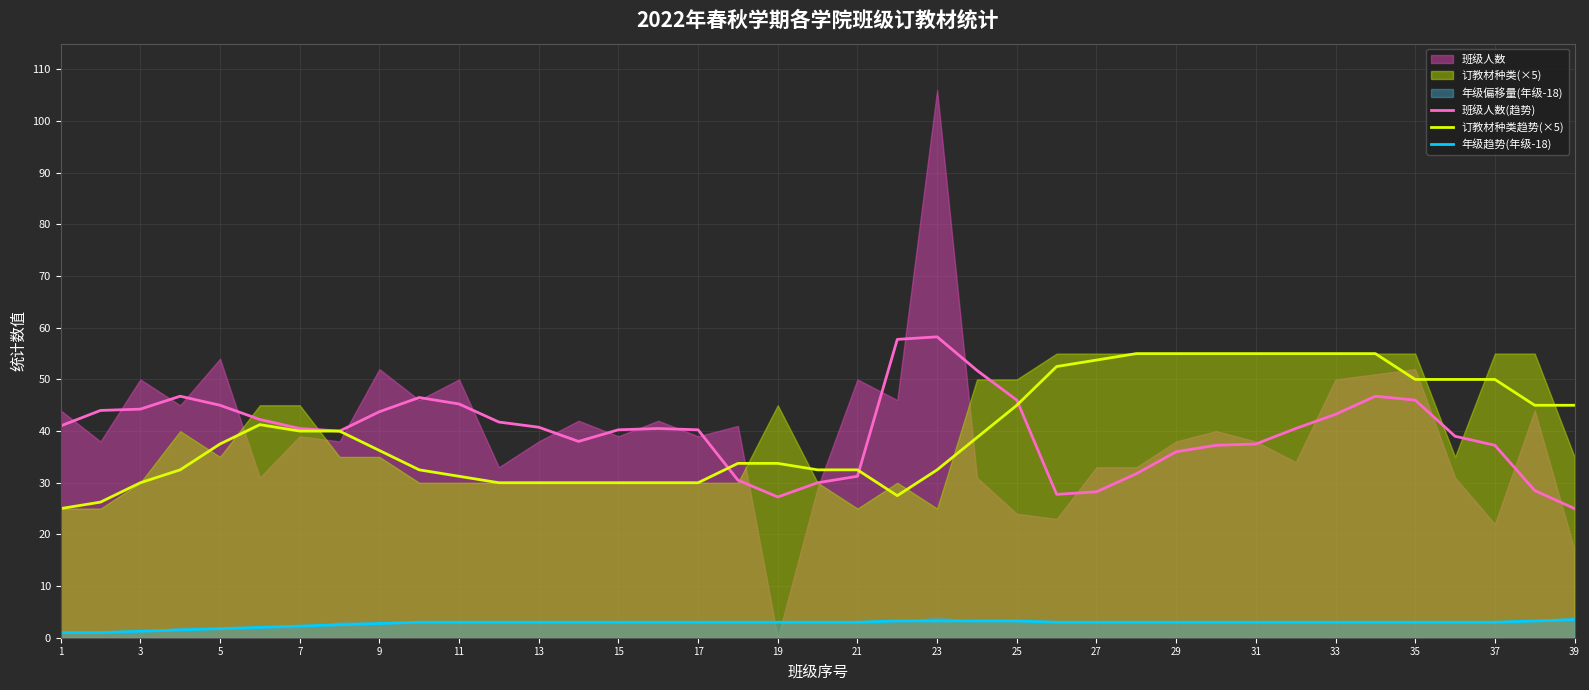

Is it true that 订教材种类趋势(×5) equals 32.5 at 21?

True